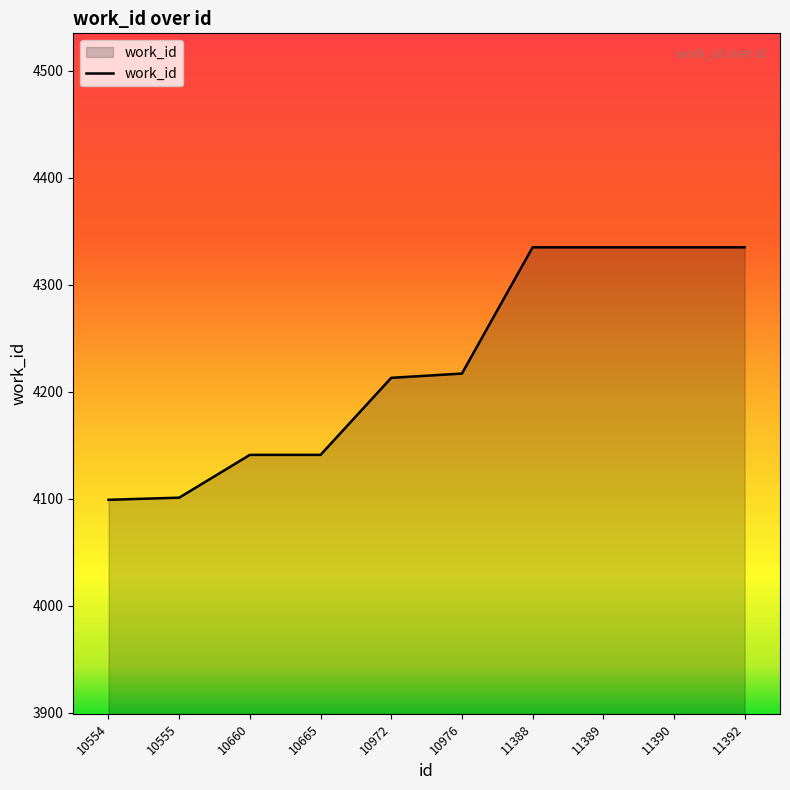

Between 10665 and 10976, which is larger?

10976